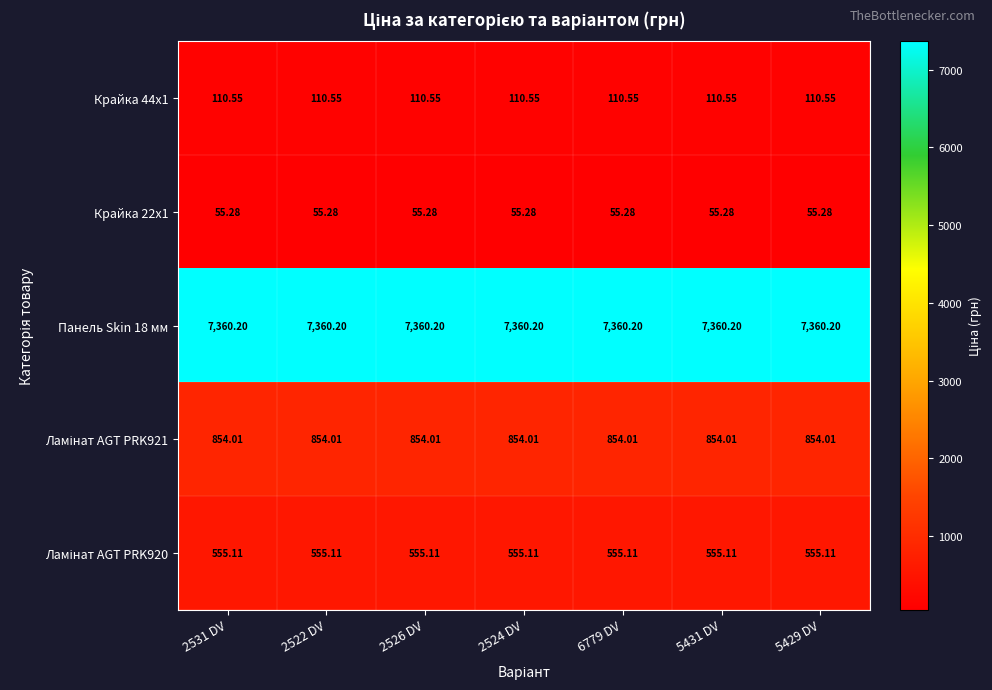

Which series changed the most between 2526 DV and 6779 DV?

Крайка 44x1